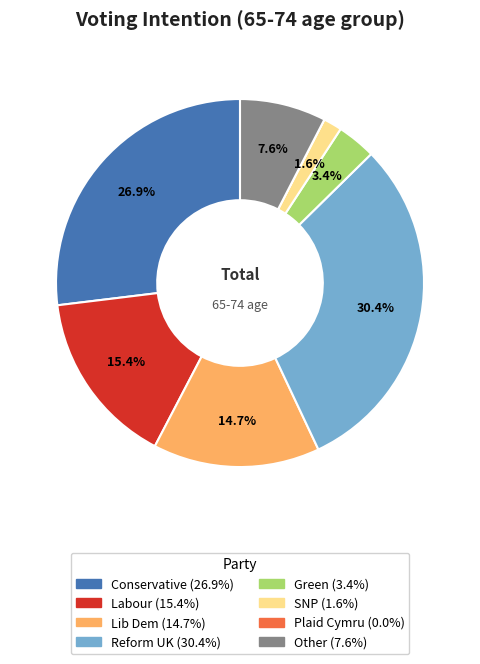

Is there any slice that represents more than half of the pie?

No